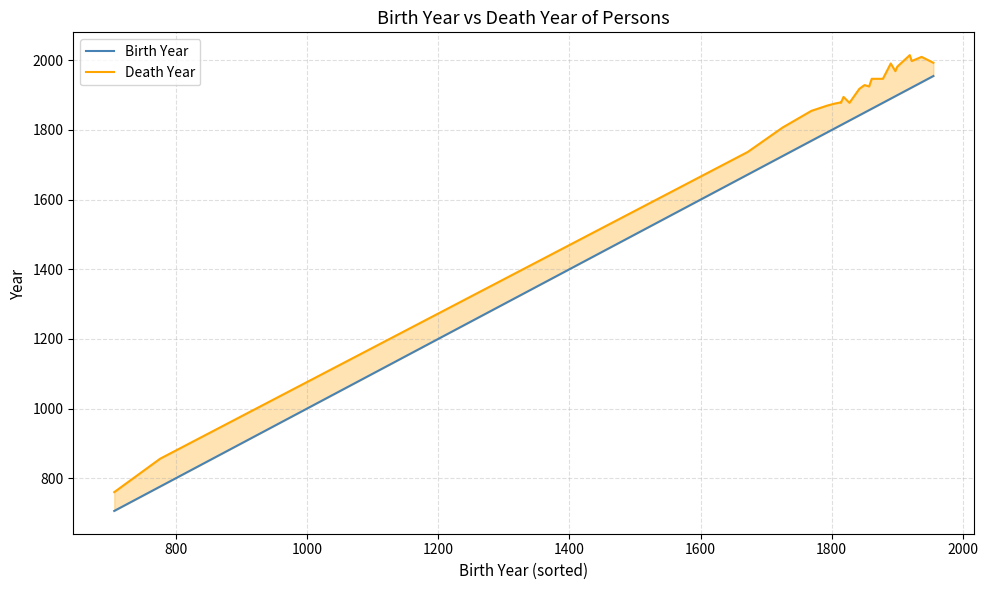

Is this an area chart (filled region under the line)?

No